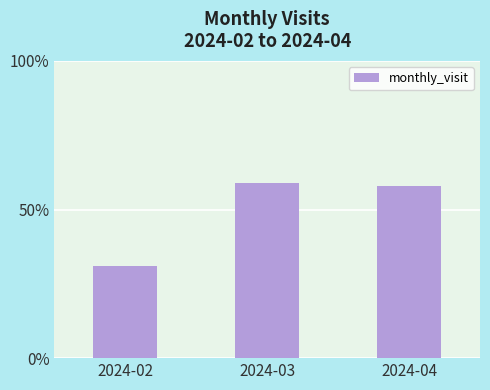

What is the value of the 1st bar from the left?

31